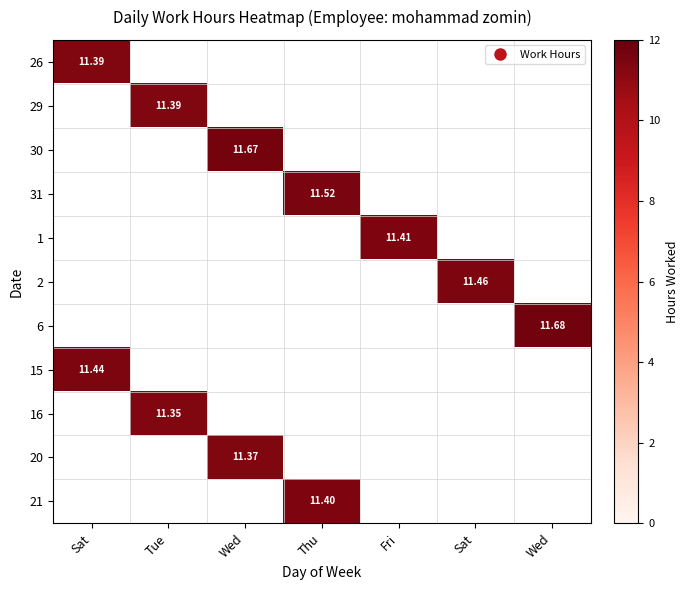

The 31 series shows 0.0 at Wed. True or false?

True